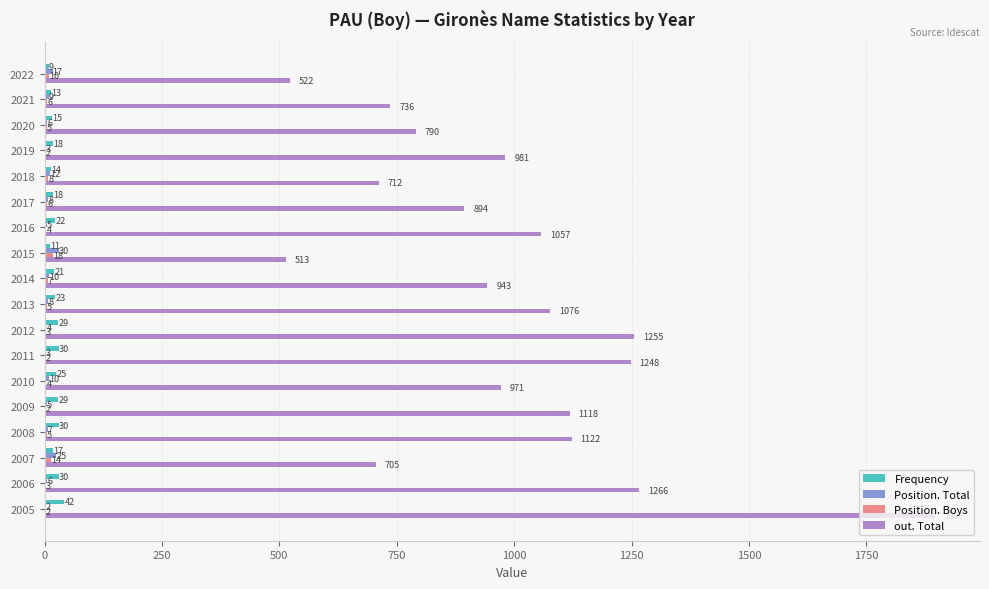

Which series changed the most between 2011 and 2007?

out. Total